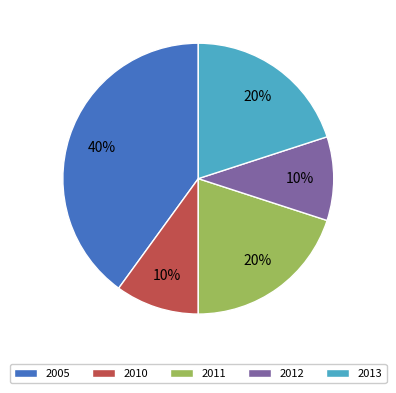

How many segments does this pie chart have?

5